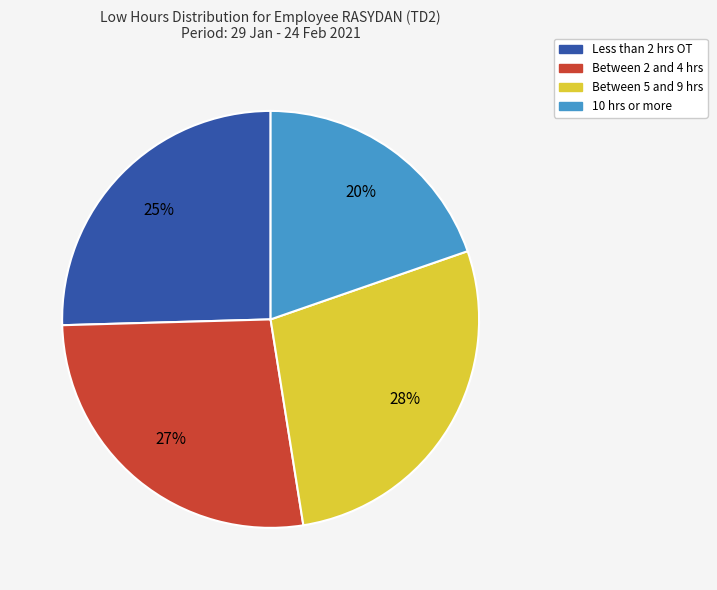

Is there a majority slice in this chart?

No